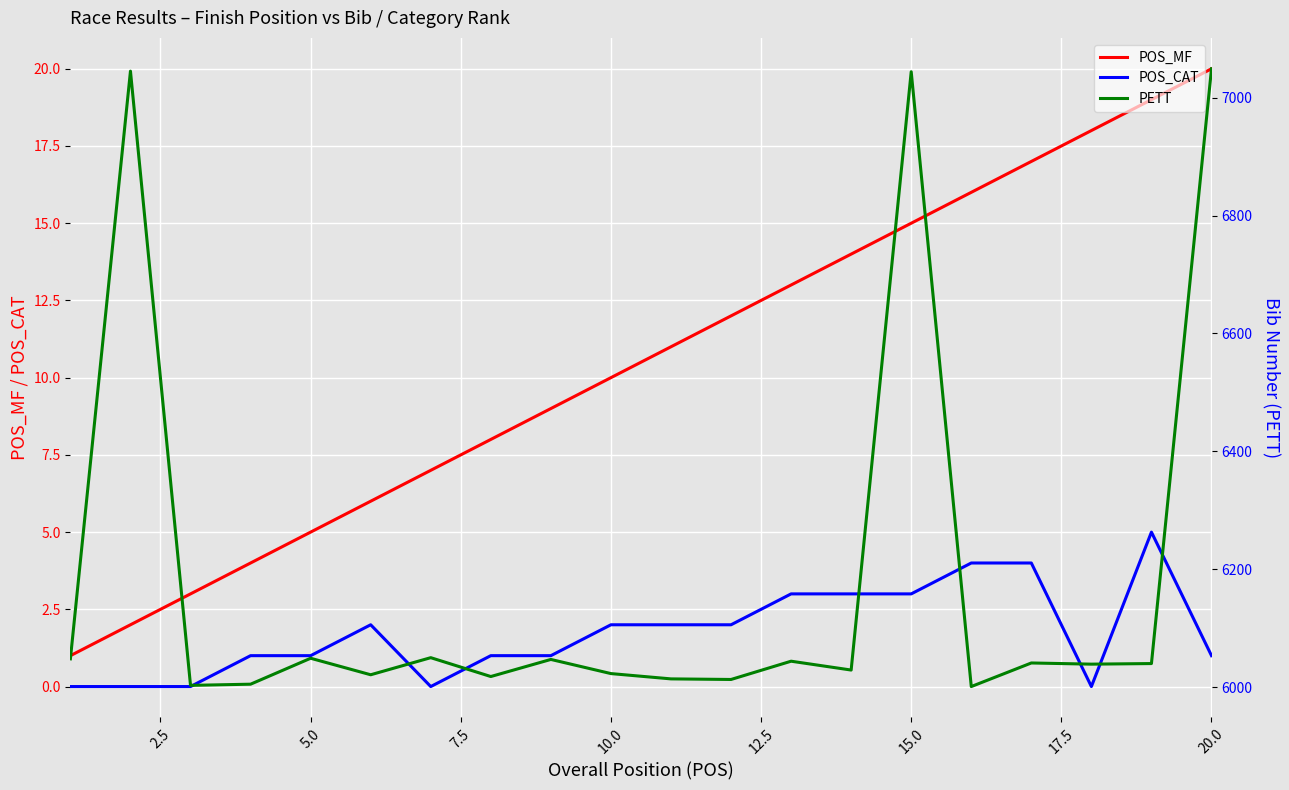

Reading left to right, extract all data points from this chart.

POS_MF: 1	2	3	4	5	6	7	8	9	10	11	12	13	14	15	16	17	18	19	20
POS_CAT: 0	0	0	1	1	2	0	1	1	2	2	2	3	3	3	4	4	0	5	1
PETT: 6048	7045	6003	6005	6049	6021	6050	6018	6047	6023	6014	6013	6044	6029	7044	6001	6041	6039	6040	7049